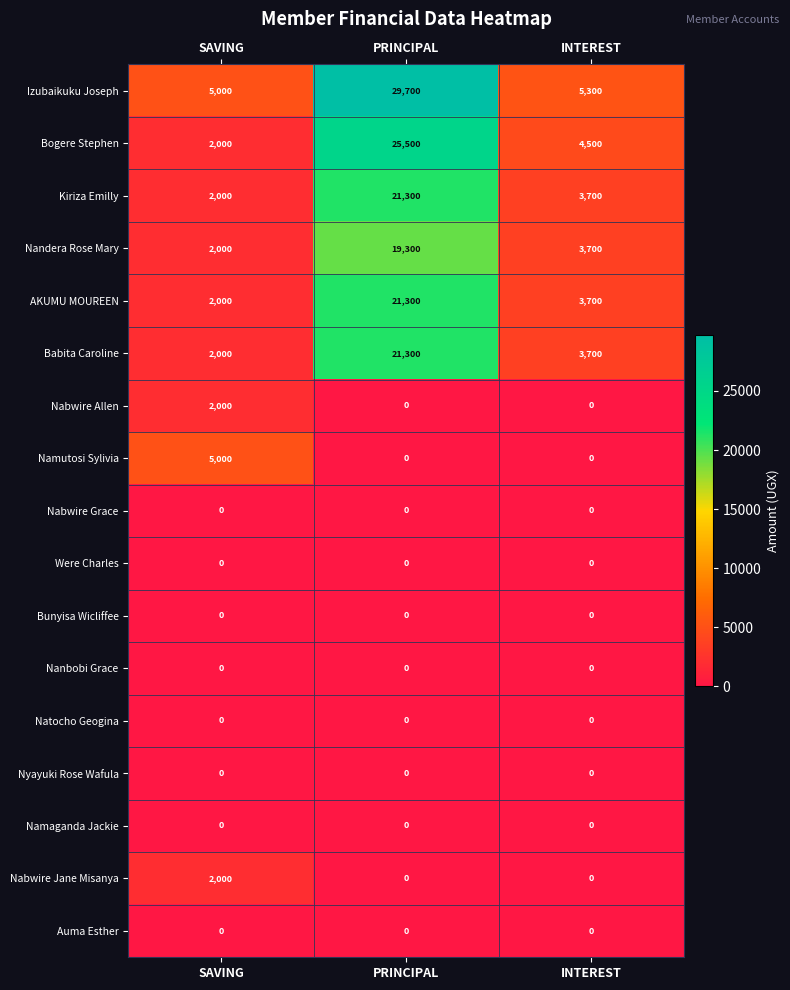

How many categories are shown in the chart?

3